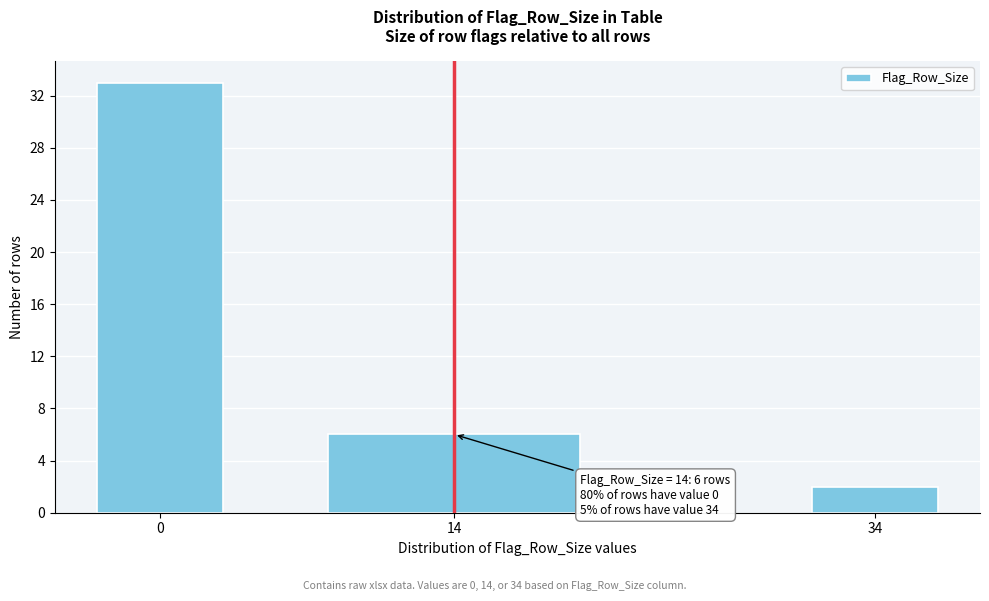

Reading right to left, extract all data points from this chart.

34=2	14=6	0=33